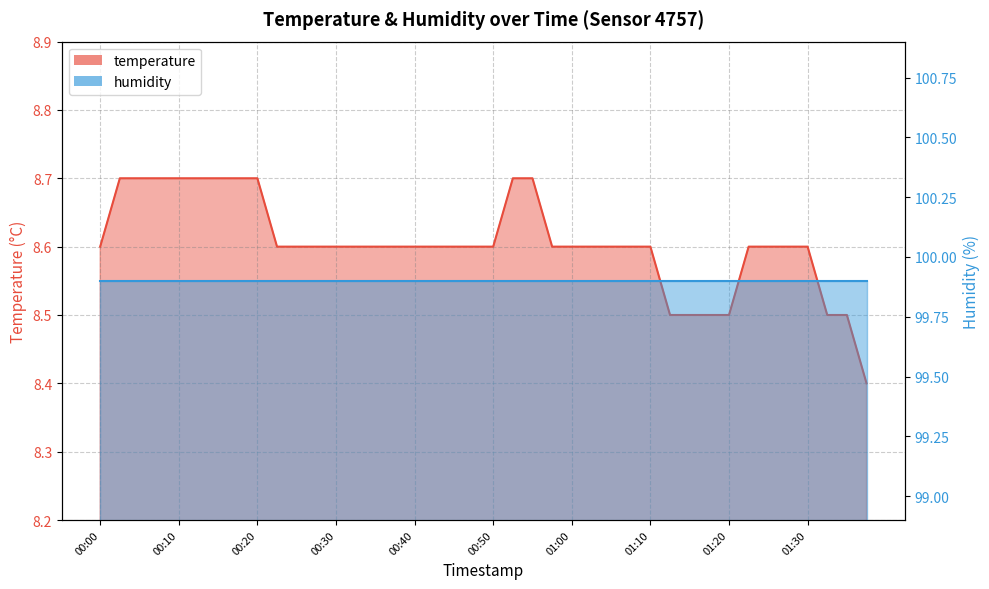

What is the maximum value shown in the chart?

8.7